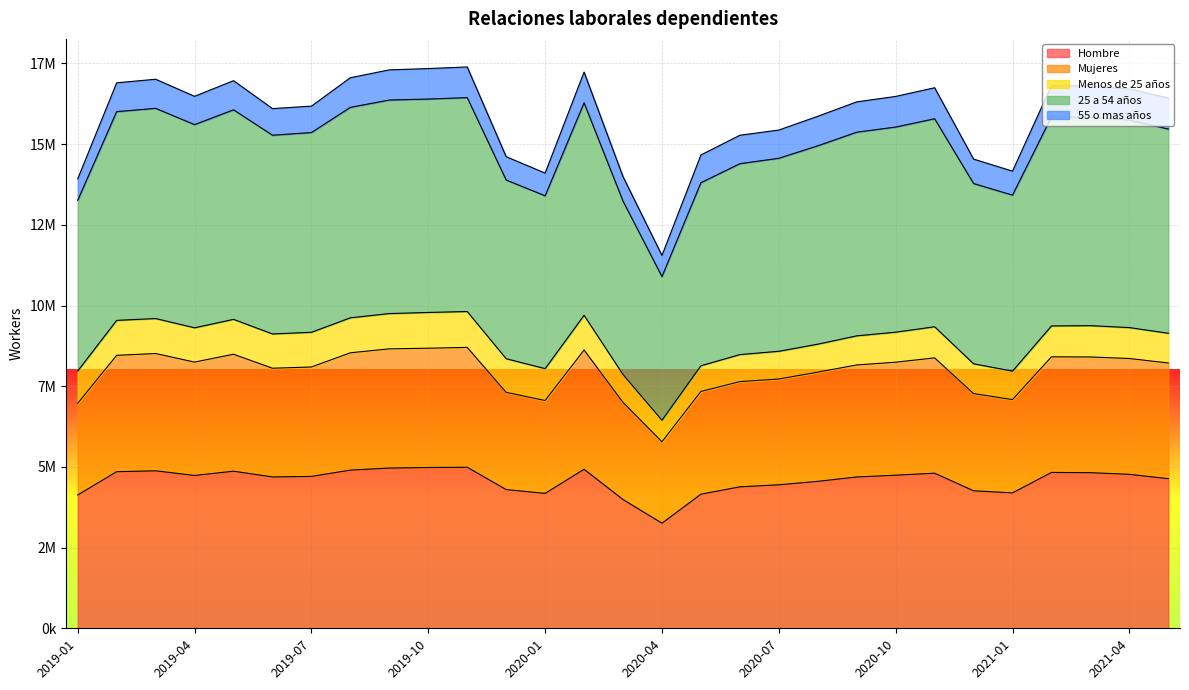

What is the label of the 24th point from the right?

2019-06